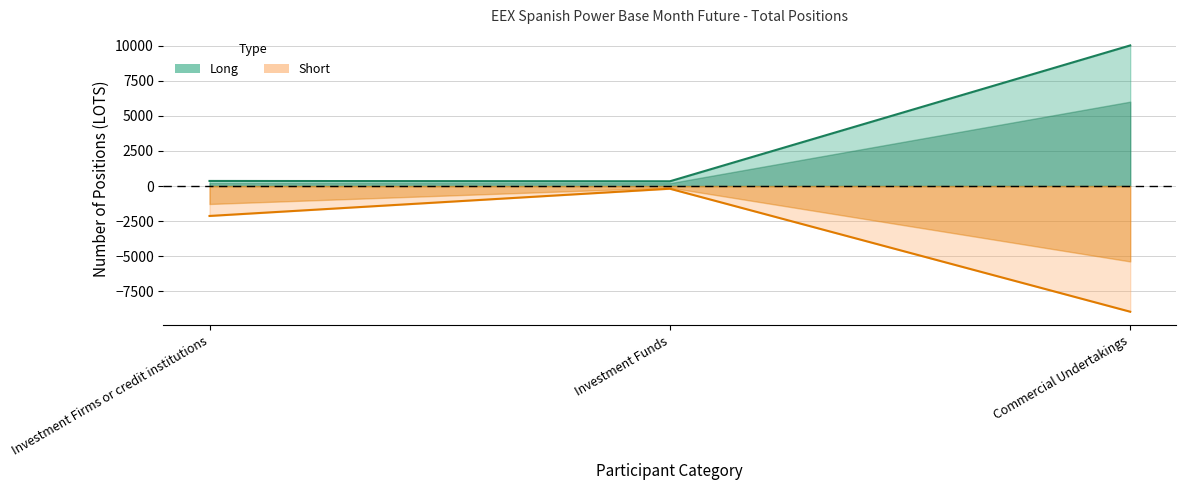

What is the lowest value of the Short series?

-8959.0